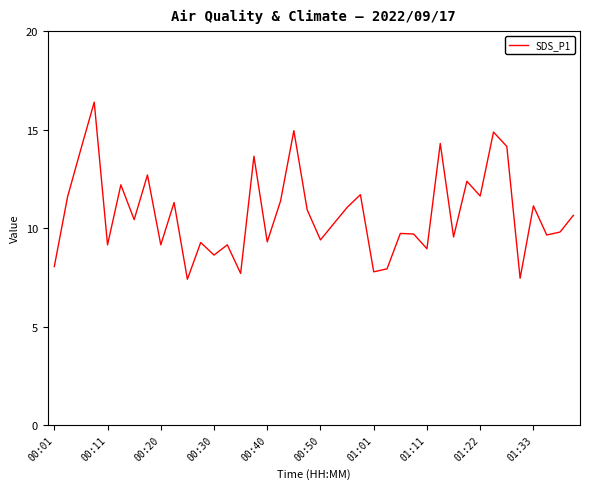

What is the difference between the maximum and minimum values?

9.0